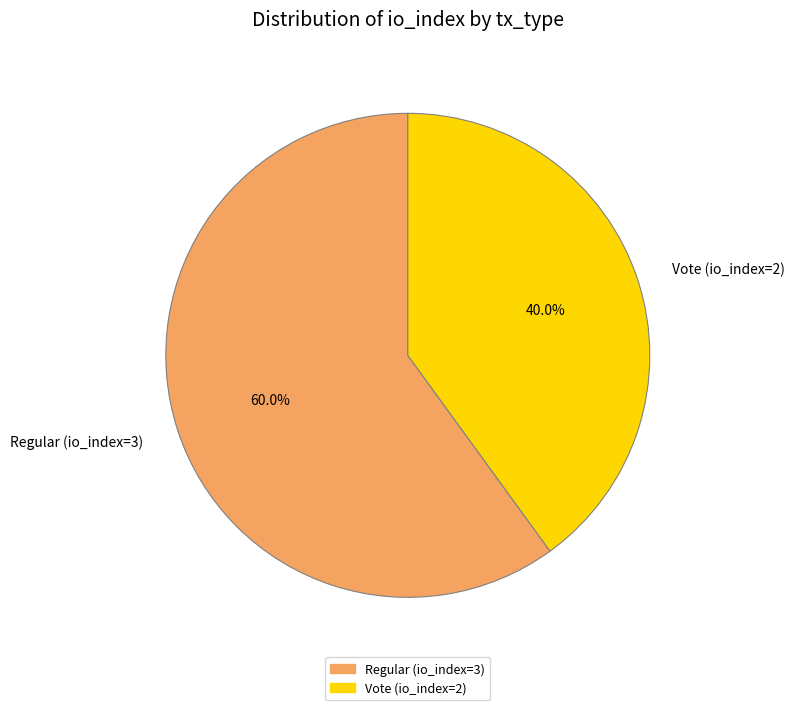

Count the number of slices in the pie.

2